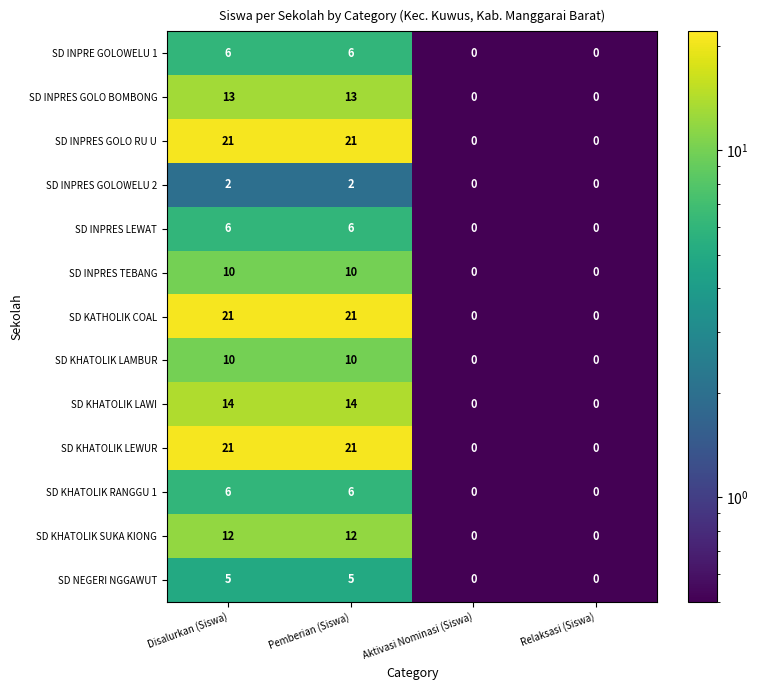

True or false: SD INPRES GOLO BOMBONG has a value of 13 at Pemberian (Siswa).

True